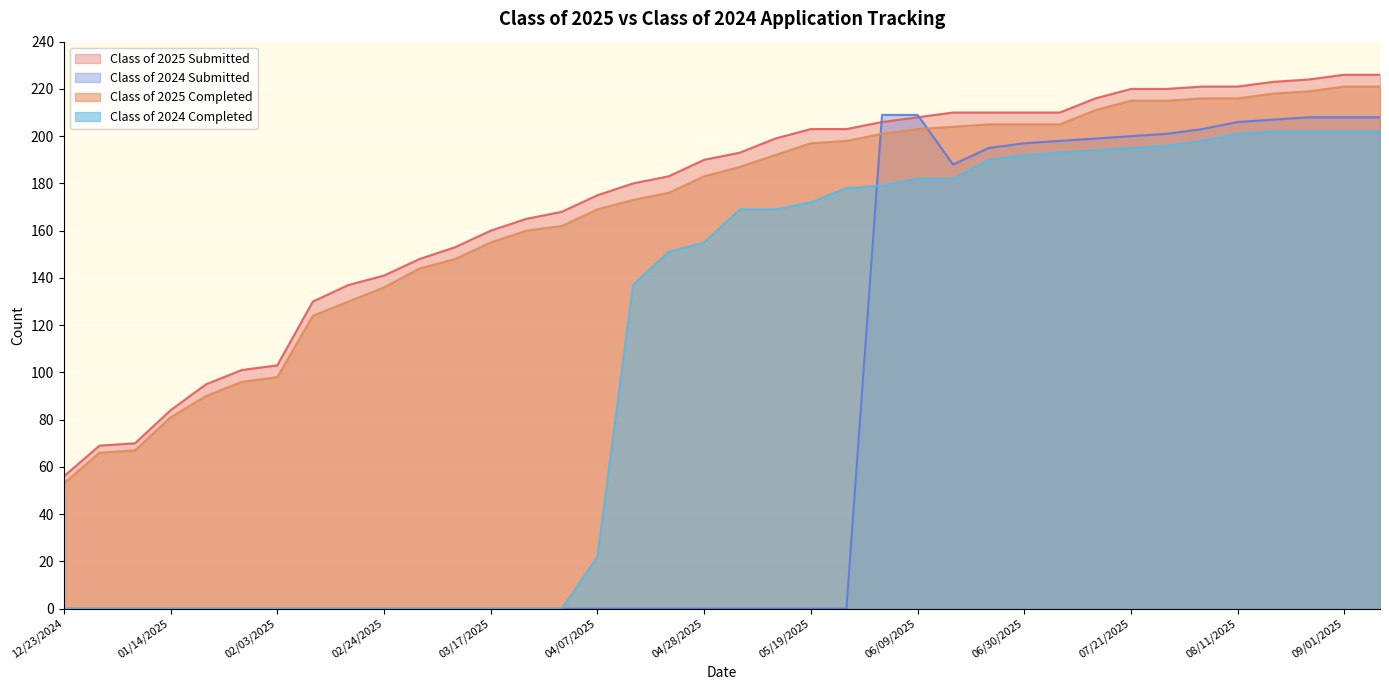

Does the chart display data point markers on the line(s)?

No